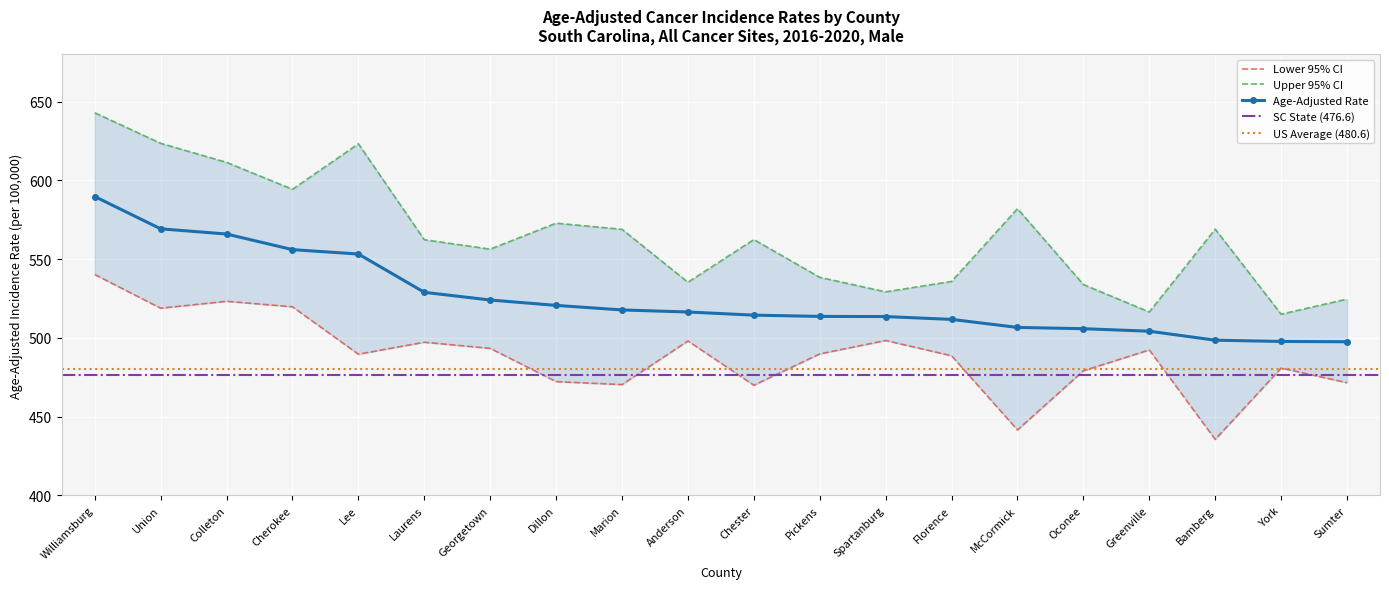

What is the approximate value of Lower 95% CI at McCormick?

441.6